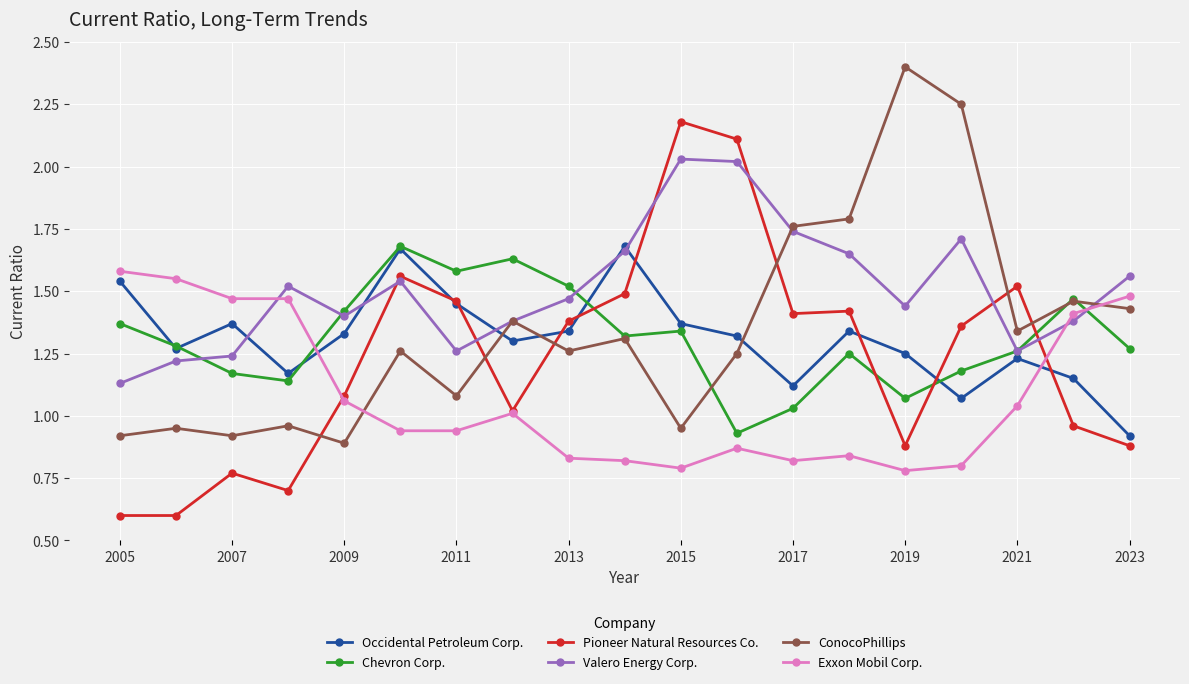

What is the greatest value displayed?

2.4